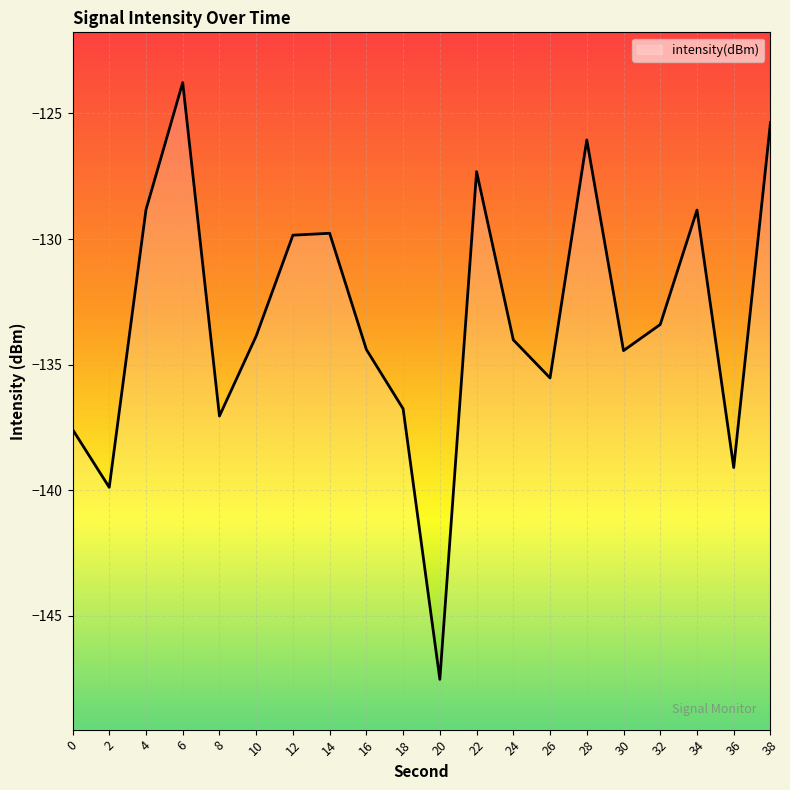

At which category does the chart reach its minimum across all series?

20